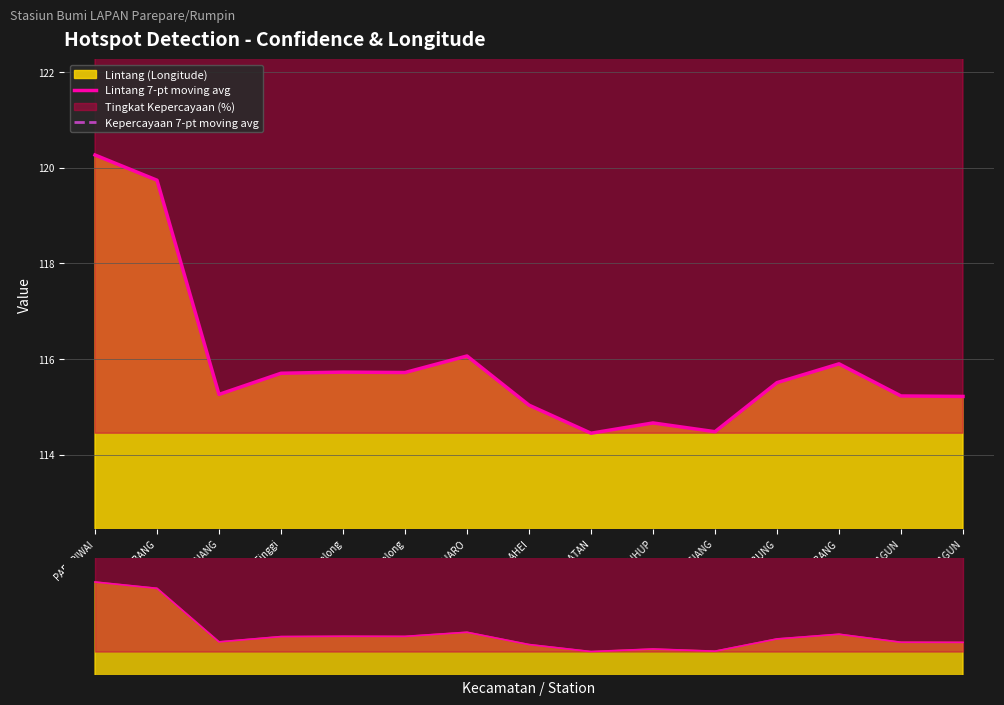

What is the sum of all Kepercayaan 7-pt moving avg values?

2112.1